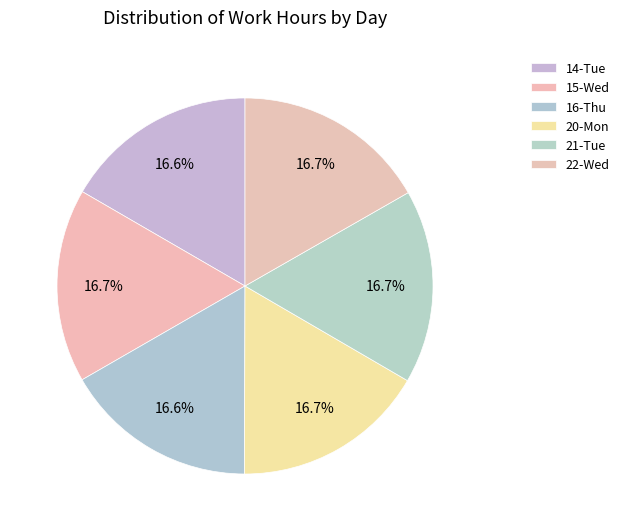

How much of the chart is everything except 21-Tue?

83.3%